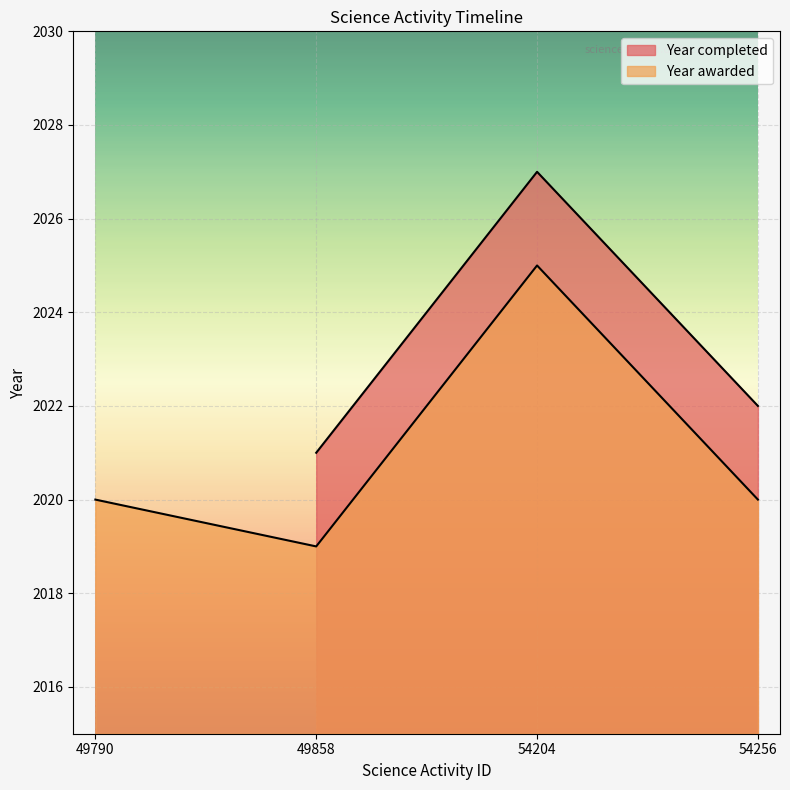

The value at 54204 is 2782. True or false?

False